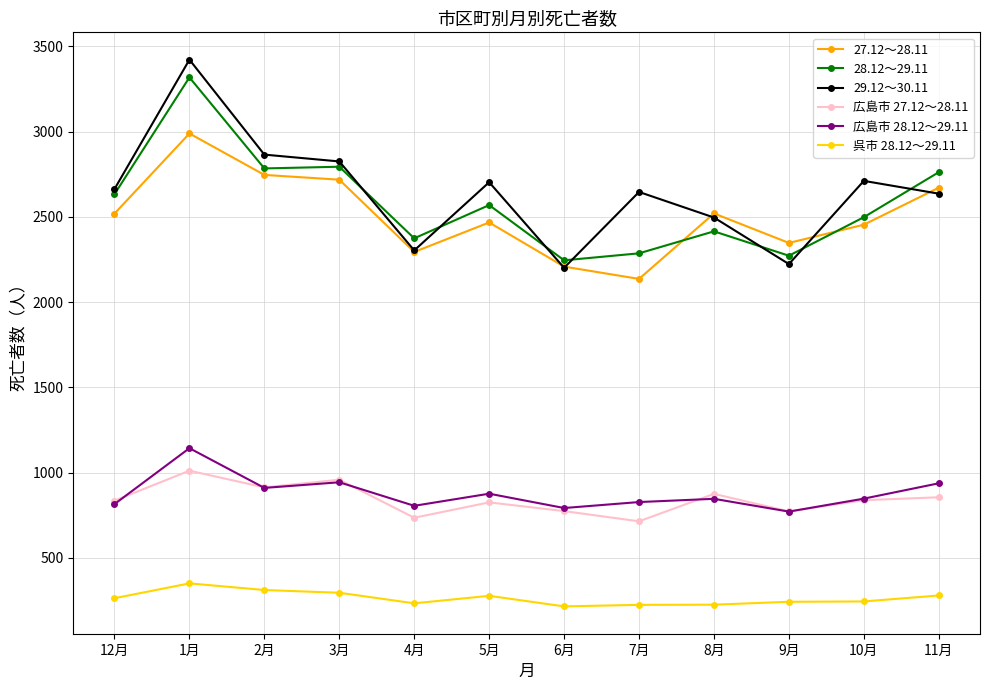

At 11月, list the series in order from largest to smallest.

28.12～29.11, 27.12～28.11, 29.12～30.11, 広島市 28.12～29.11, 広島市 27.12～28.11, 呉市 28.12～29.11